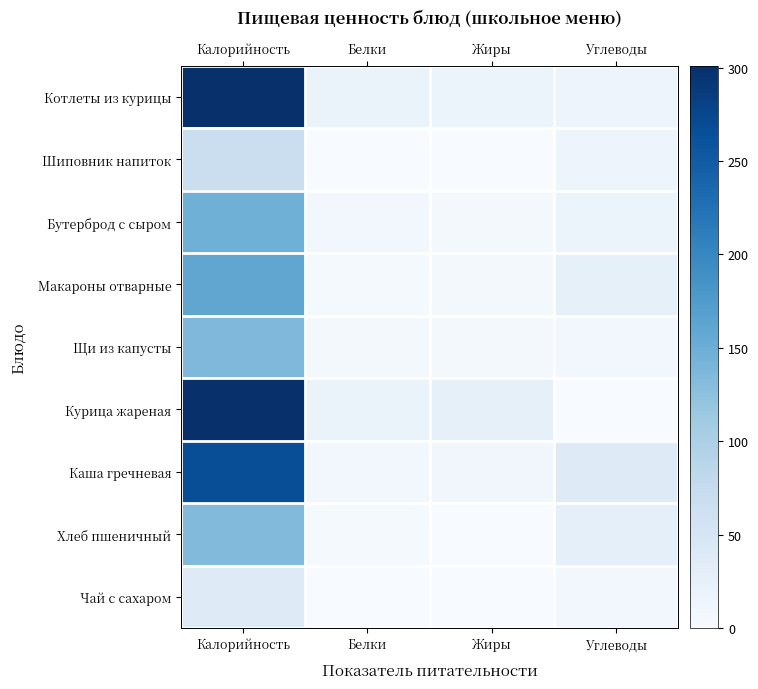

Which series has the widest spread of values?

Курица жареная